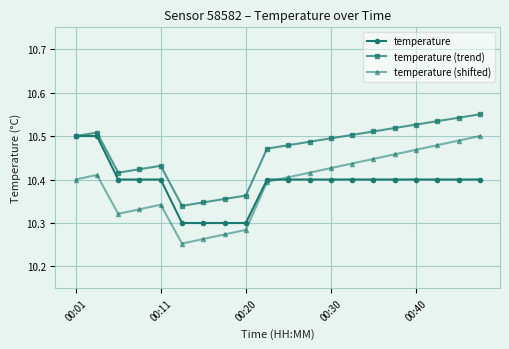

Count the temperature (shifted) values in the range 10 to 11.

20